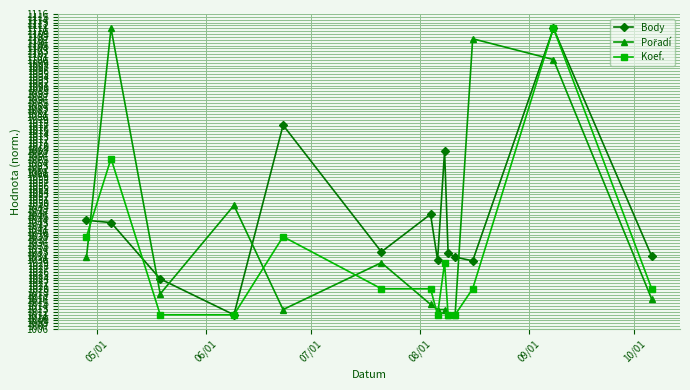

Which series has the largest total across all categories?

Body